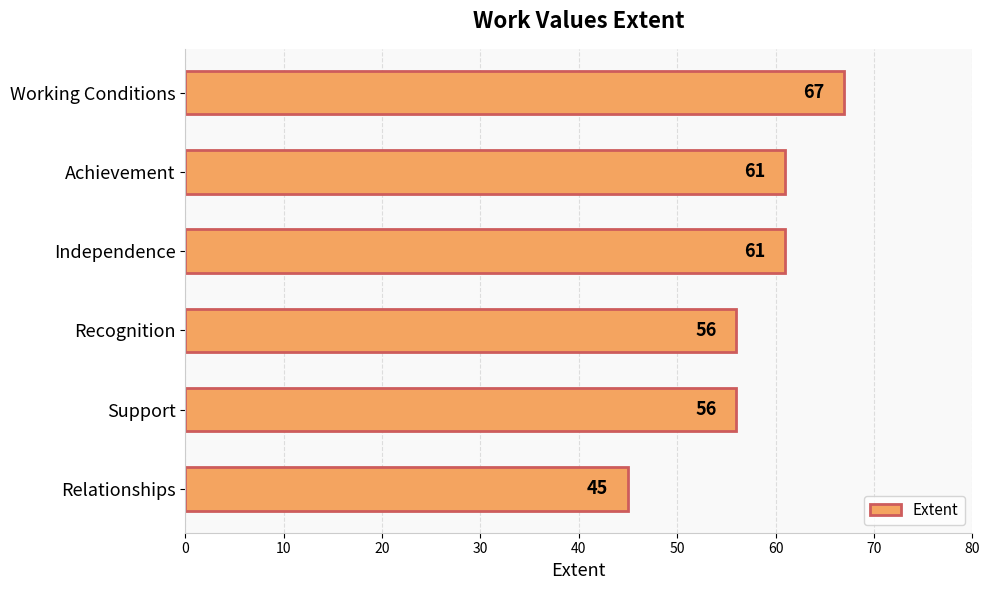

How many distinct data groups are displayed?

1